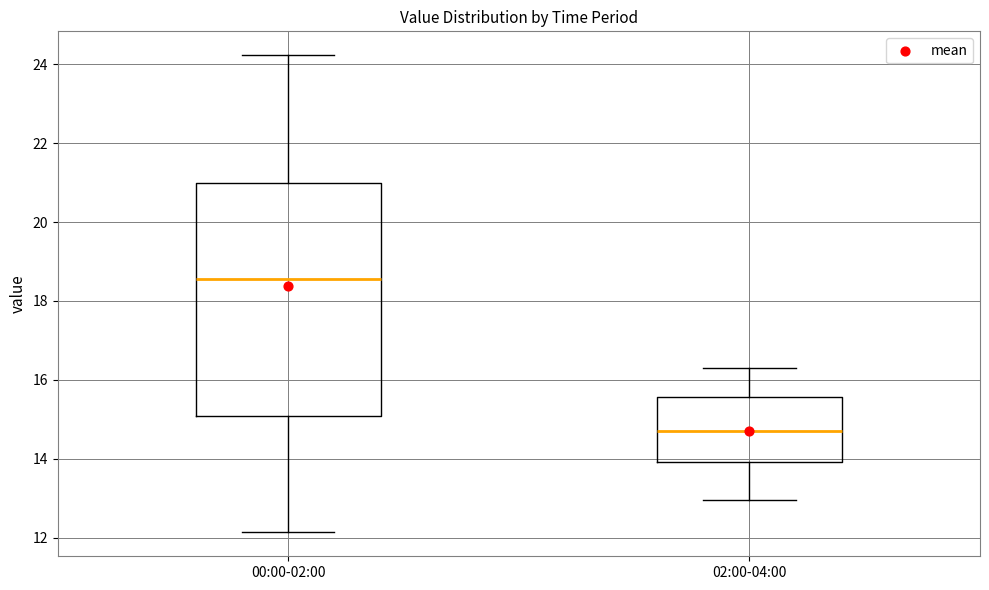

Reading left to right, transcribe this box plot: for each box, give where its median line is, the range the box spans, and where its two whiskers end, as read against the y-axis. The values are not printed on the chart, so give them approximately, as read against the axis.

00:00-02:00: median 18.6, box 15.0 to 21.0, whiskers 12.2 to 24.2
02:00-04:00: median 14.8, box 14.0 to 15.6, whiskers 13.0 to 16.4